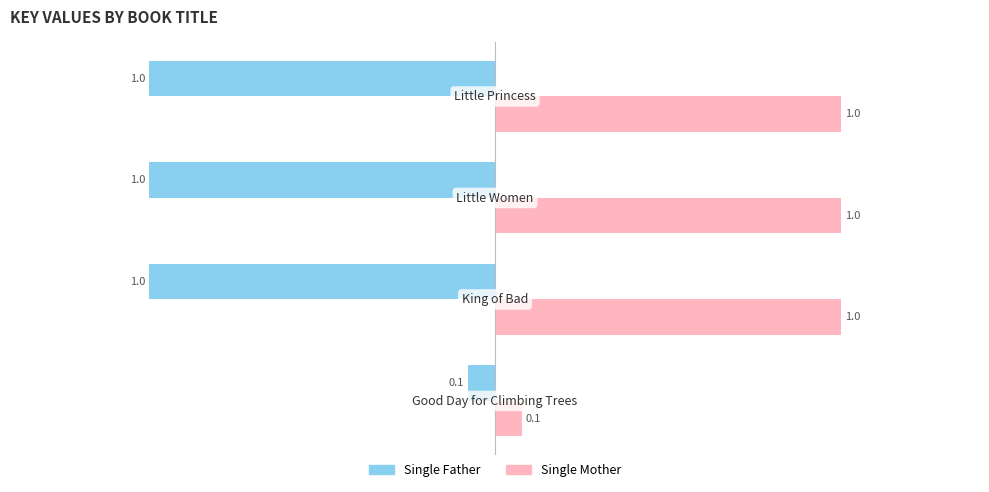

List the series in order of their peak value, highest first.

Single Mother, Single Father